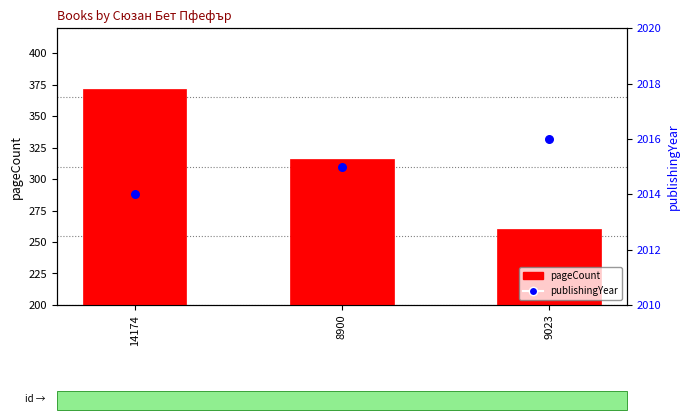

Which series has the widest spread of Y values?

pageCount